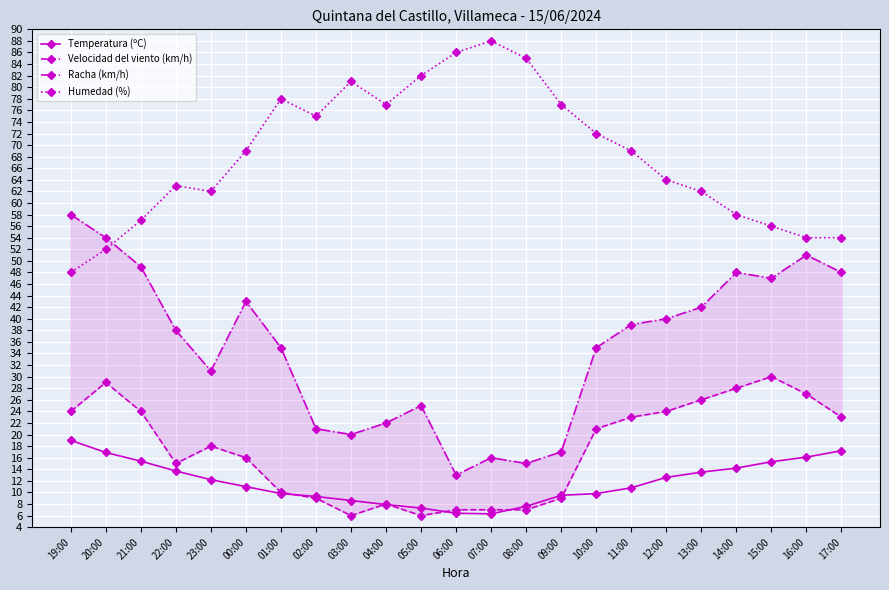

Reading left to right, what are all the values shown in this chart?

Temperatura (ºC): 19:00=19.0	20:00=16.9	21:00=15.4	22:00=13.7	23:00=12.2	00:00=11.0	01:00=9.8	02:00=9.3	03:00=8.6	04:00=7.9	05:00=7.3	06:00=6.4	07:00=6.3	08:00=7.6	09:00=9.5	10:00=9.8	11:00=10.8	12:00=12.6	13:00=13.5	14:00=14.2	15:00=15.3	16:00=16.1	17:00=17.2
Velocidad del viento (km/h): 19:00=24.0	20:00=29.0	21:00=24.0	22:00=15.0	23:00=18.0	00:00=16.0	01:00=10.0	02:00=9.0	03:00=6.0	04:00=8.0	05:00=6.0	06:00=7.0	07:00=7.0	08:00=7.0	09:00=9.0	10:00=21.0	11:00=23.0	12:00=24.0	13:00=26.0	14:00=28.0	15:00=30.0	16:00=27.0	17:00=23.0
Racha (km/h): 19:00=58.0	20:00=54.0	21:00=49.0	22:00=38.0	23:00=31.0	00:00=43.0	01:00=35.0	02:00=21.0	03:00=20.0	04:00=22.0	05:00=25.0	06:00=13.0	07:00=16.0	08:00=15.0	09:00=17.0	10:00=35.0	11:00=39.0	12:00=40.0	13:00=42.0	14:00=48.0	15:00=47.0	16:00=51.0	17:00=48.0
Humedad (%): 19:00=48.0	20:00=52.0	21:00=57.0	22:00=63.0	23:00=62.0	00:00=69.0	01:00=78.0	02:00=75.0	03:00=81.0	04:00=77.0	05:00=82.0	06:00=86.0	07:00=88.0	08:00=85.0	09:00=77.0	10:00=72.0	11:00=69.0	12:00=64.0	13:00=62.0	14:00=58.0	15:00=56.0	16:00=54.0	17:00=54.0